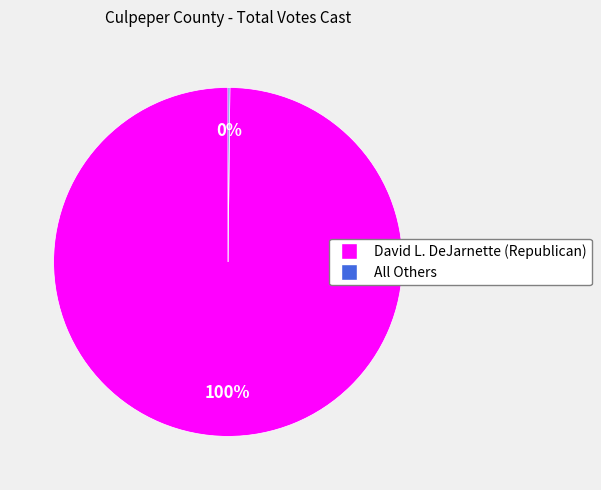

Is there a majority slice in this chart?

Yes